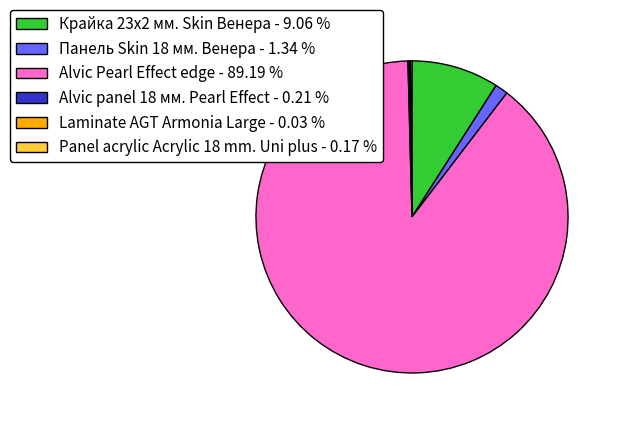

Is the sum of Панель Skin 18 мм. Венера - 1.34 % and Alvic Pearl Effect edge - 89.19 % greater than half?

Yes